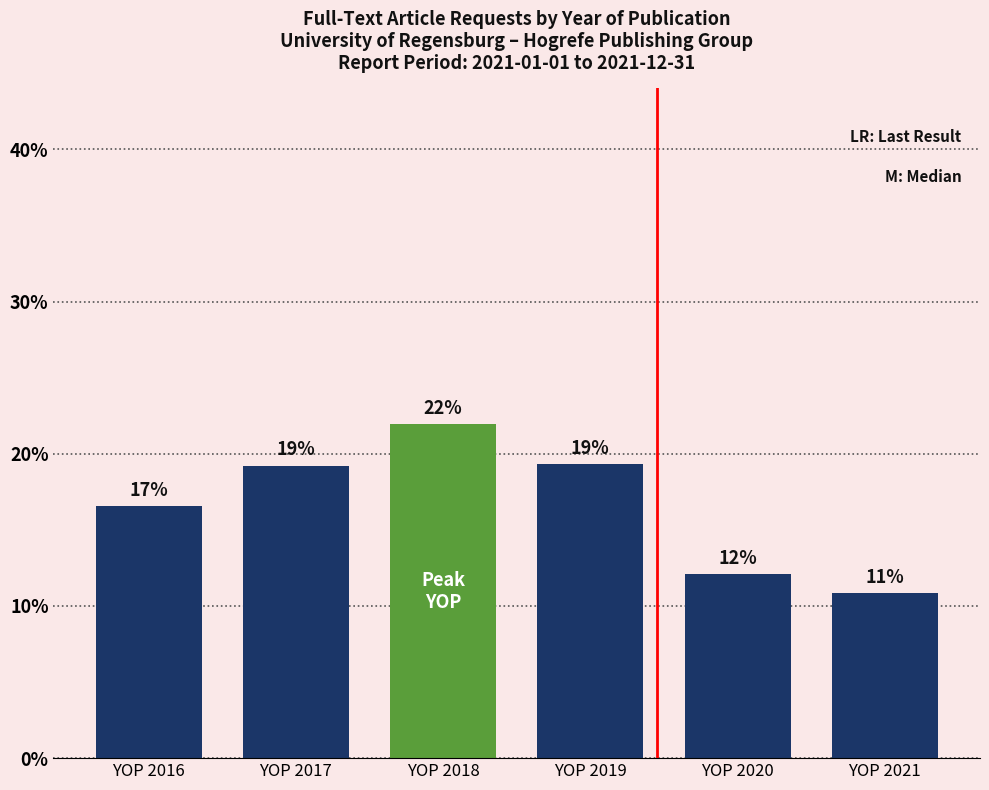

Rank the categories by value from highest to lowest.

YOP 2018, YOP 2019, YOP 2017, YOP 2016, YOP 2020, YOP 2021